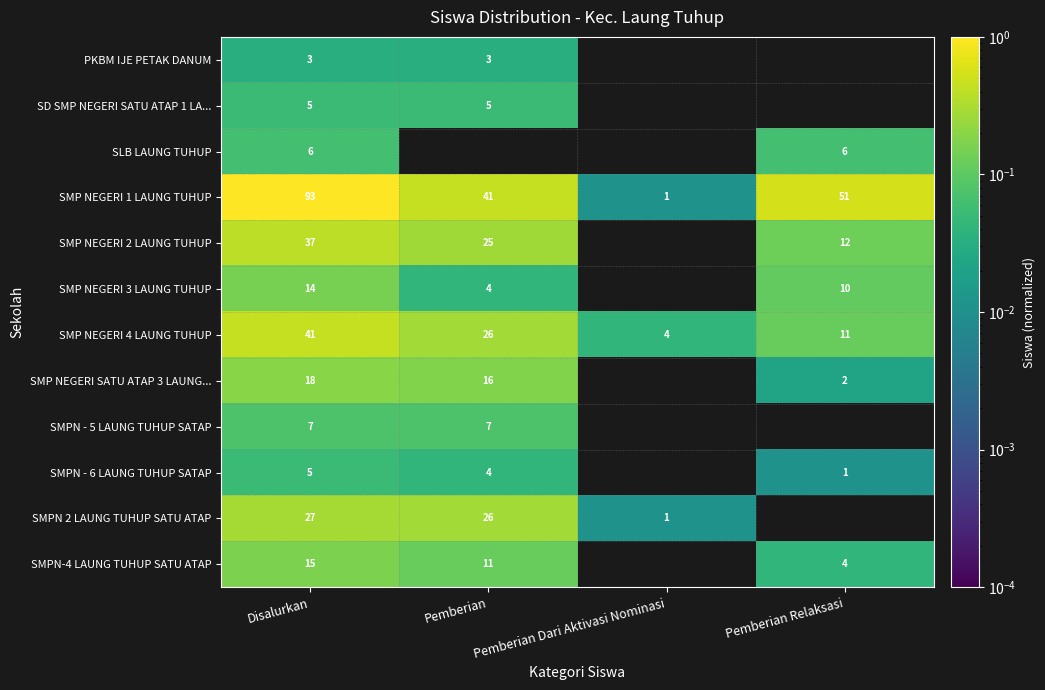

How many distinct data groups are displayed?

12